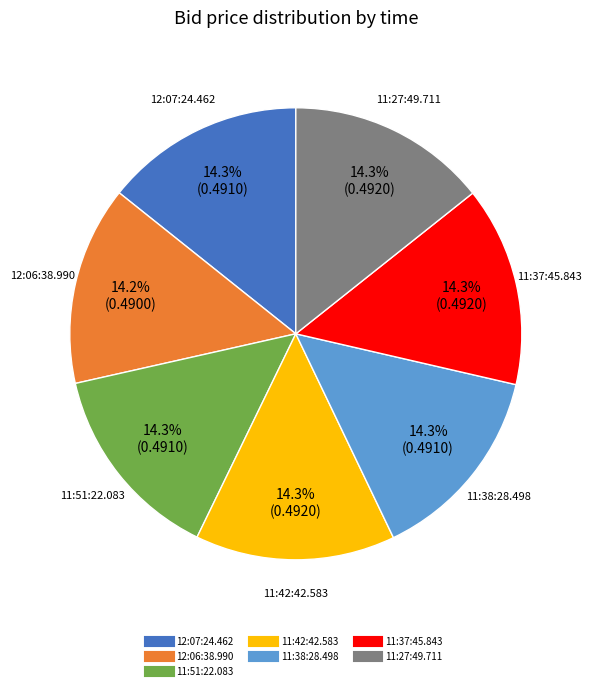

How much of the chart is everything except 12:06:38.990?

85.8%